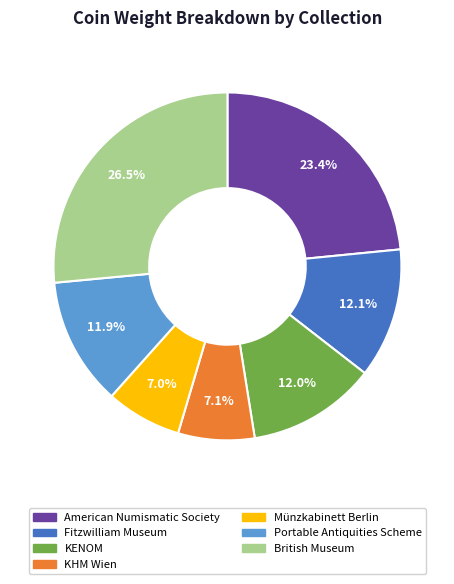

The British Museum slice represents 39% of the pie. True or false?

False